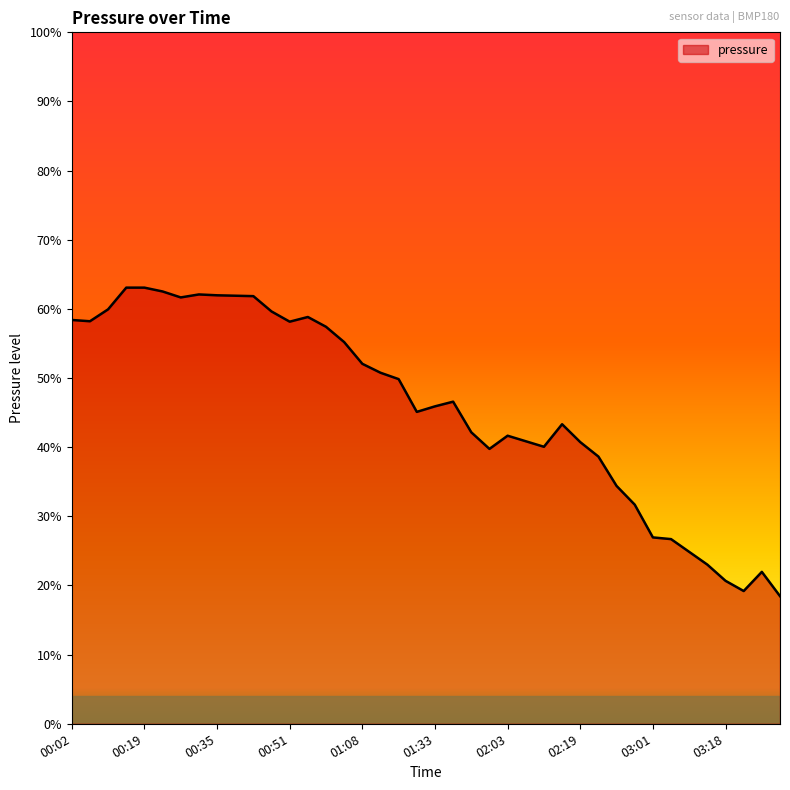

Rank the categories by value from highest to lowest.

00:15, 00:19, 00:23, 00:31, 00:35, 00:39, 00:43, 00:27, 00:11, 00:47, 00:56, 00:02, 00:06, 00:51, 01:00, 01:04, 01:08, 01:12, 01:16, 01:38, 01:33, 01:29, 02:15, 01:55, 02:03, 02:07, 02:19, 02:11, 01:59, 02:24, 02:28, 02:32, 03:01, 03:05, 03:09, 03:13, 03:26, 03:18, 03:22, 03:30